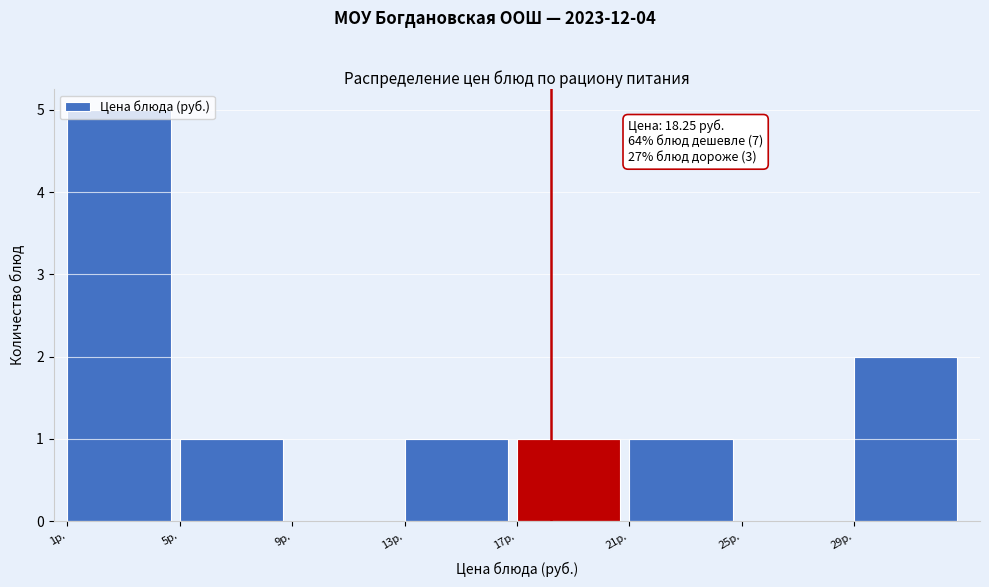

Over which range of the x-axis is the bar tallest?

0.5 to 5.0